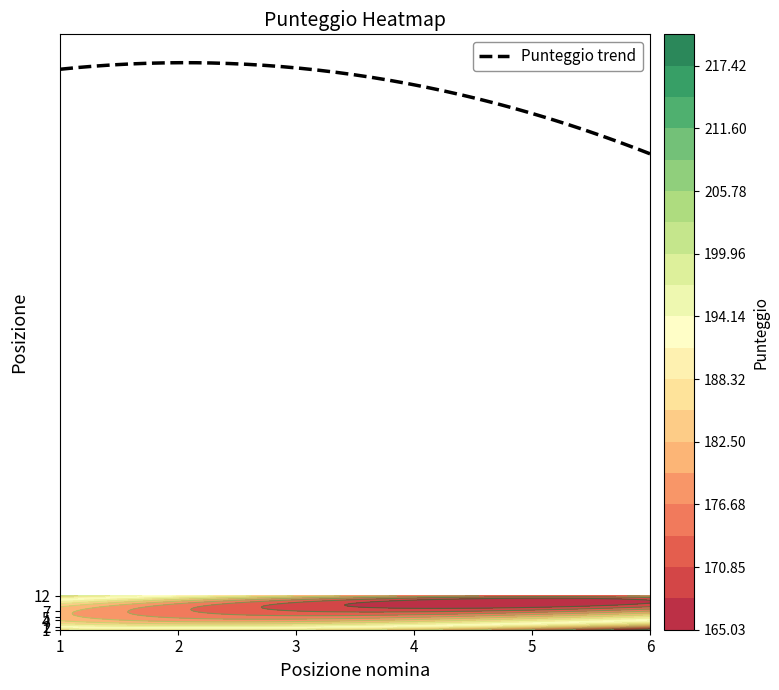

Where is posizione nearest to the value 6?

3